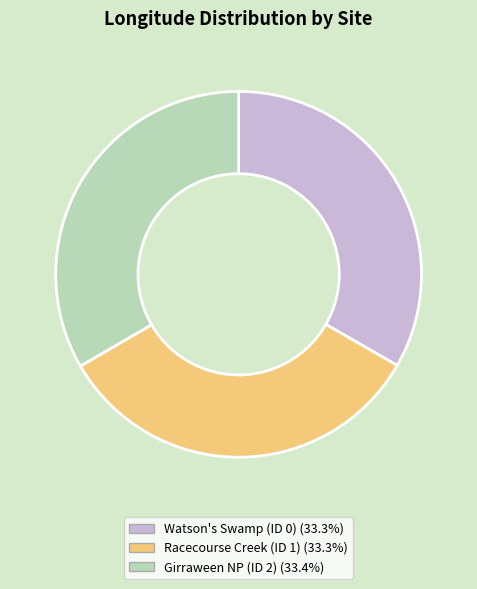

Combined, do Girraween NP (ID 2) (33.4%) and Racecourse Creek (ID 1) (33.3%) account for over 50%?

Yes